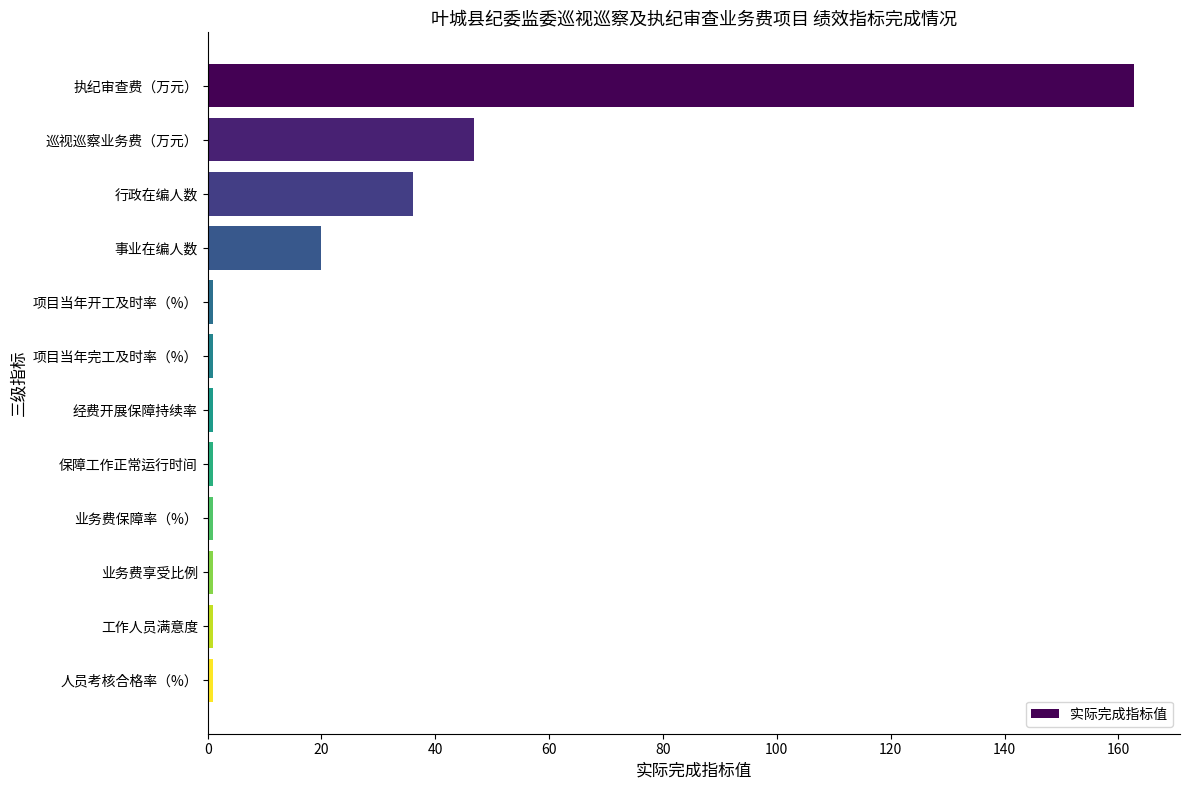

What is the smallest value displayed?

1.0